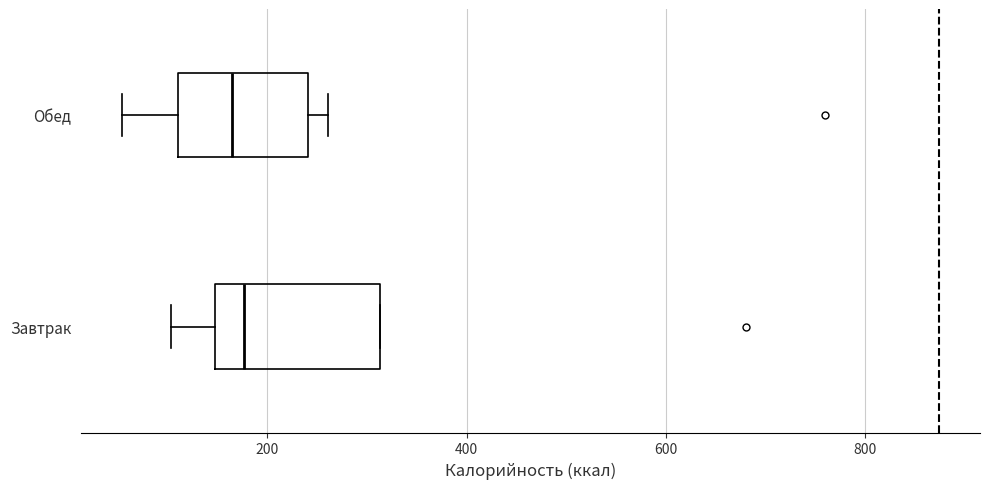

Which box is the widest, from its left edge to its right edge?

Завтрак